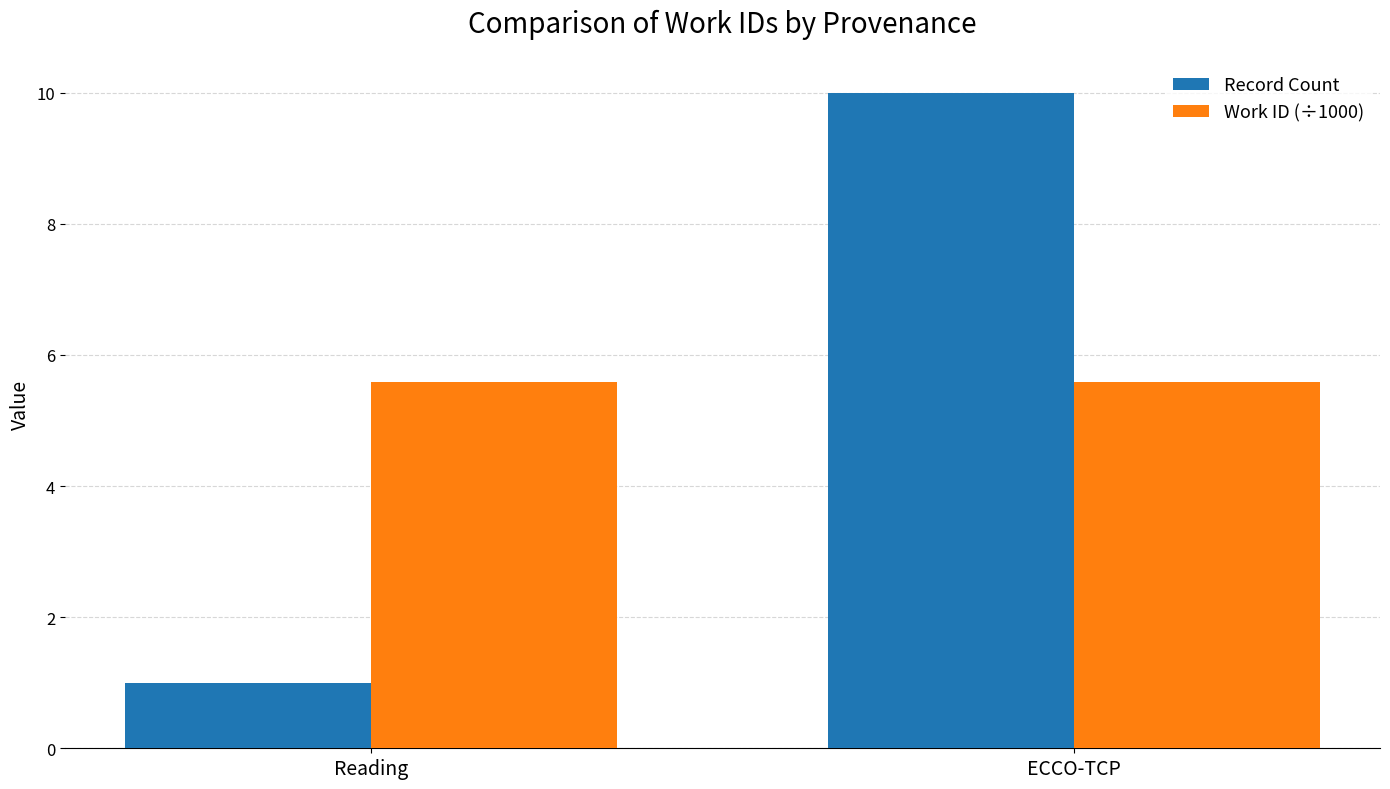

What is the total value across all series at ECCO-TCP?

15.6